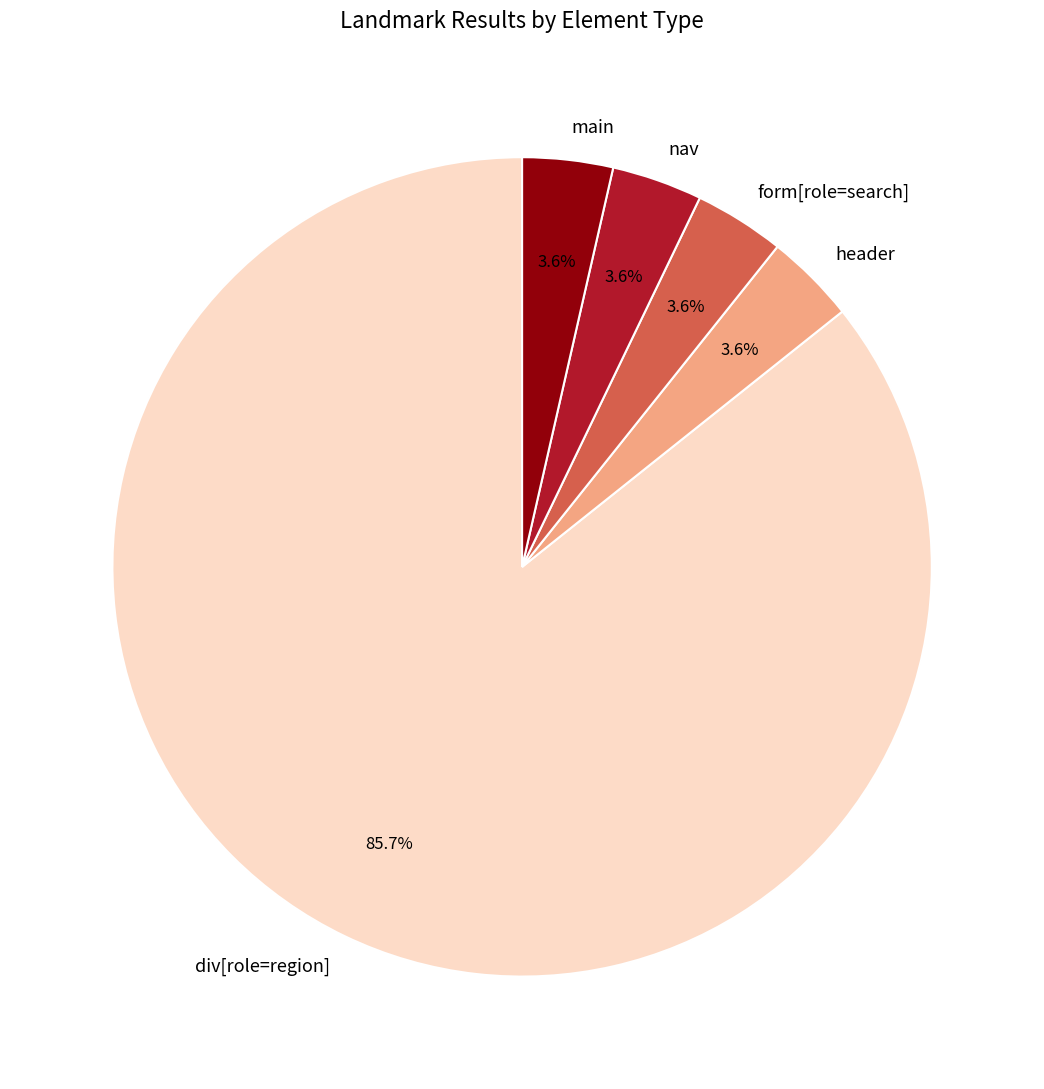

What is the largest slice in the pie chart?

div[role=region]